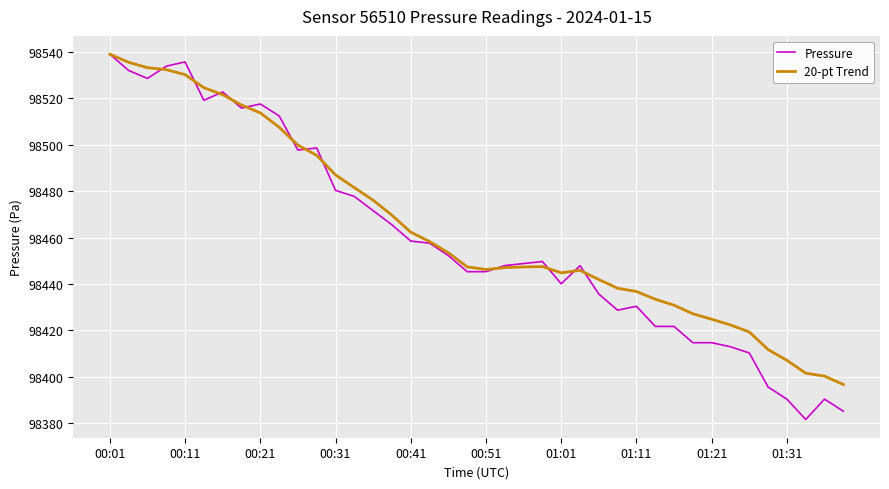

Which series has the widest spread of values?

Pressure